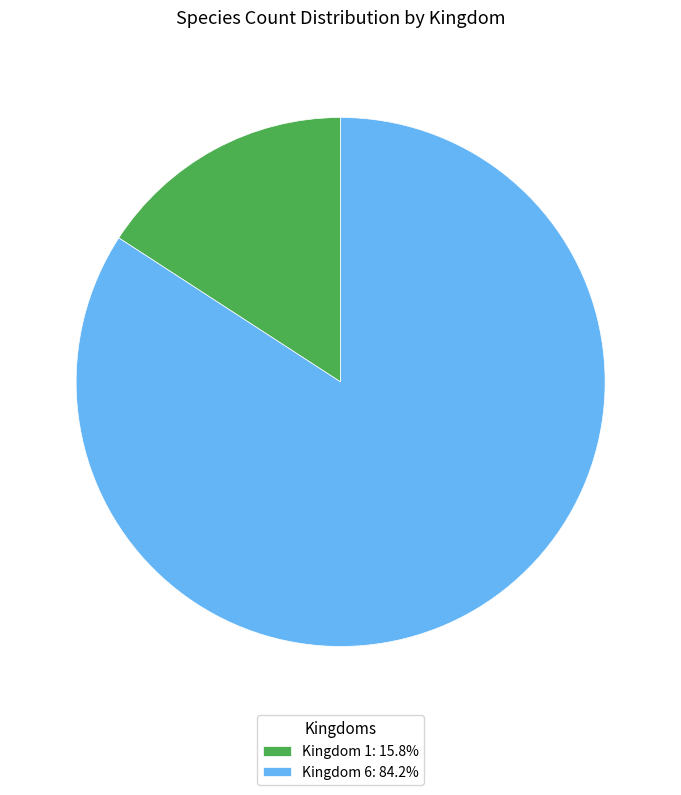

How many segments does this pie chart have?

2